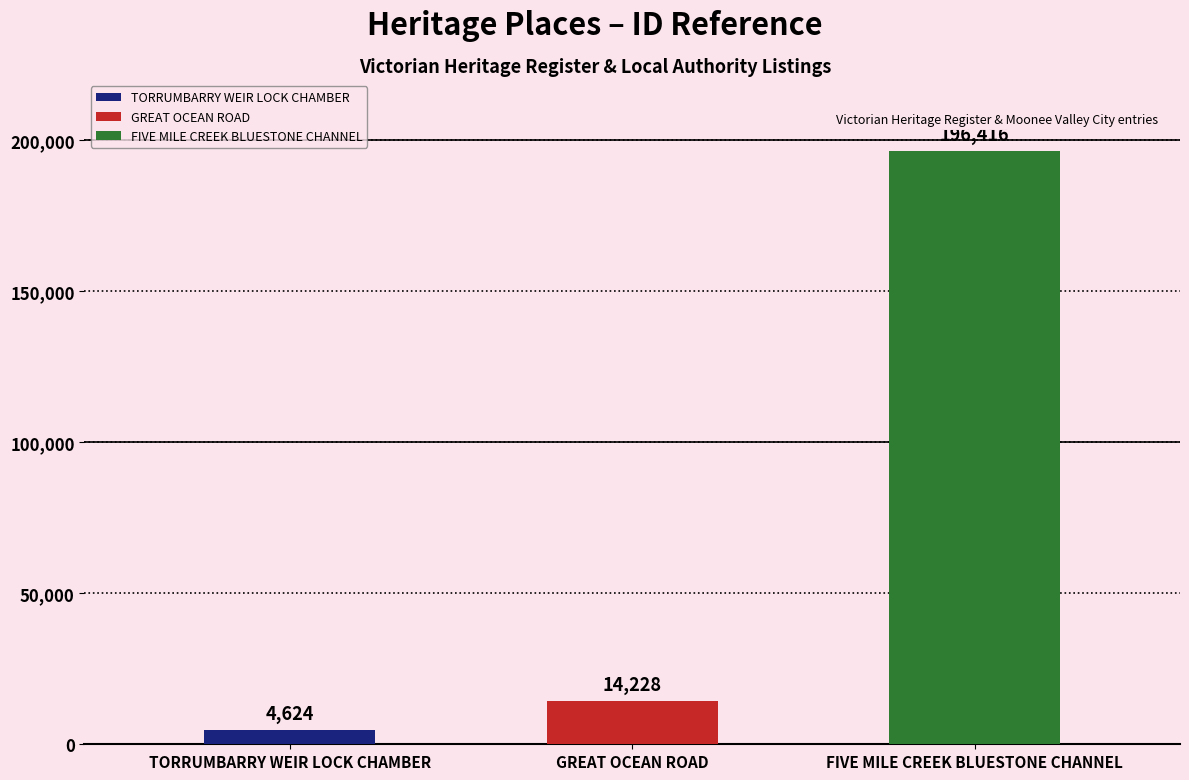

Does the chart contain stacked bars?

No